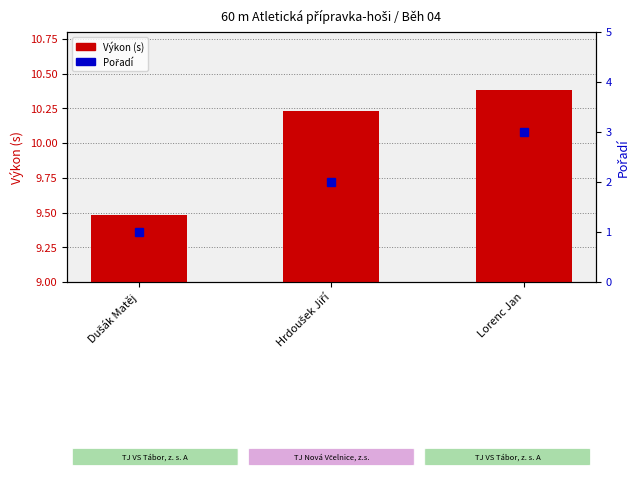

Which series changed the most between Dušák Matěj and Lorenc Jan?

Pořadí